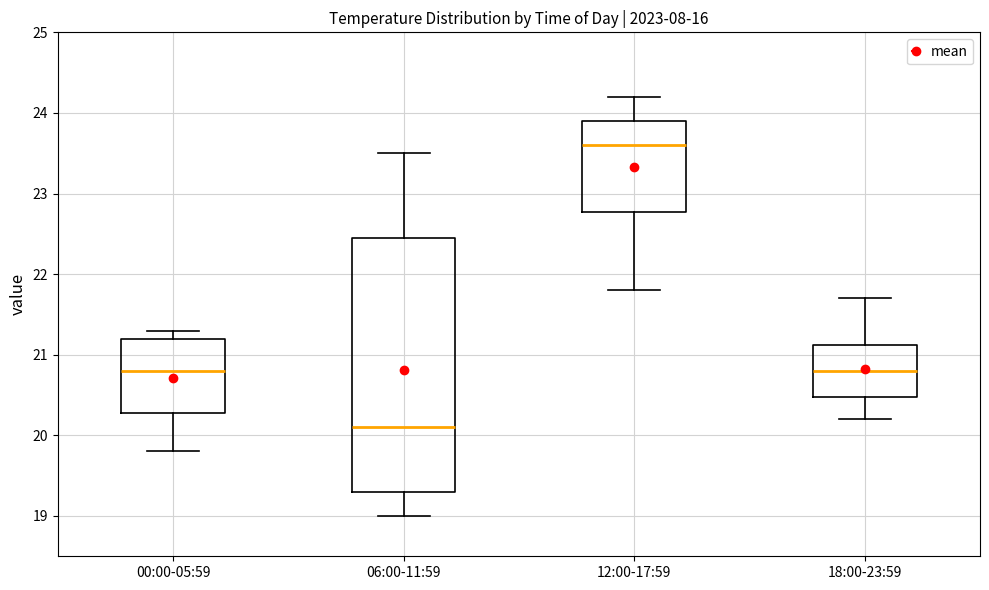

Reading left to right, read every box against the y-axis: the position of its median line, the range the box covers, and the ends of its whiskers. The values are not printed on the chart, so give them approximately, as read against the axis.

00:00-05:59: median 20.8, box 20.3 to 21.2, whiskers 19.8 to 21.3
06:00-11:59: median 20.1, box 19.3 to 22.5, whiskers 19.0 to 23.5
12:00-17:59: median 23.6, box 22.8 to 23.9, whiskers 21.8 to 24.2
18:00-23:59: median 20.8, box 20.5 to 21.1, whiskers 20.2 to 21.7